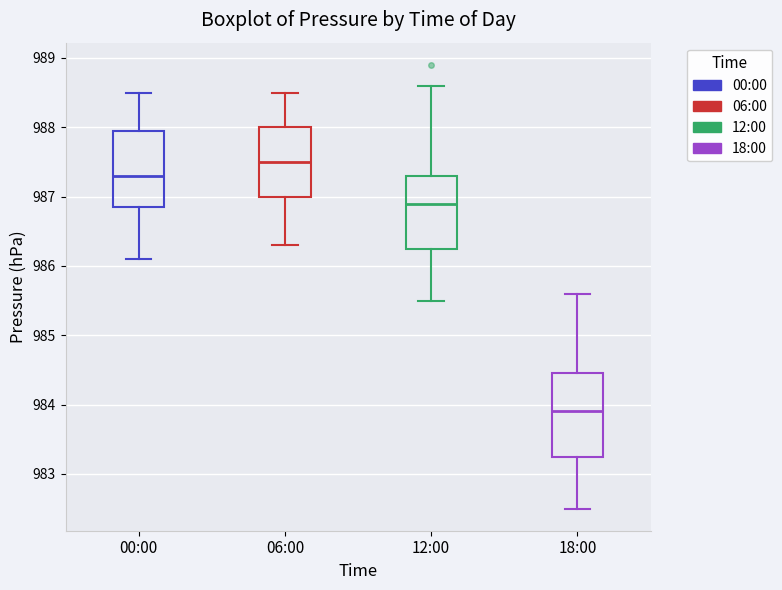

Reading left to right, read every box against the y-axis: the position of its median line, the range the box covers, and the ends of its whiskers. The values are not printed on the chart, so give them approximately, as read against the axis.

00:00: median 987.3, box 986.9 to 988.0, whiskers 986.1 to 988.5
06:00: median 987.5, box 987.0 to 988.0, whiskers 986.3 to 988.5
12:00: median 986.9, box 986.3 to 987.3, whiskers 985.5 to 988.6
18:00: median 983.9, box 983.3 to 984.5, whiskers 982.5 to 985.6